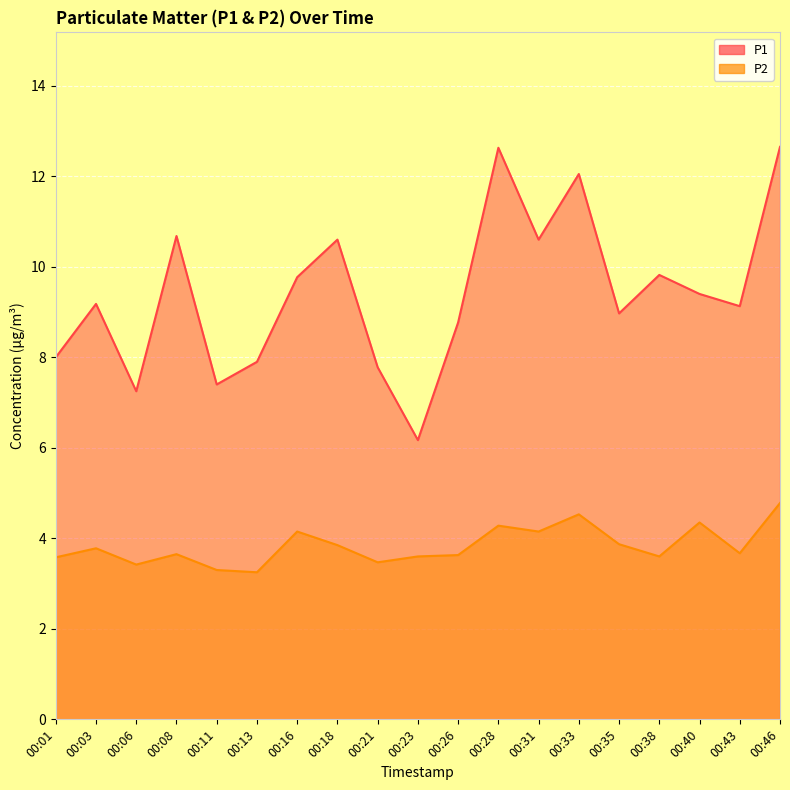

Where is the first local minimum for P2?

00:06